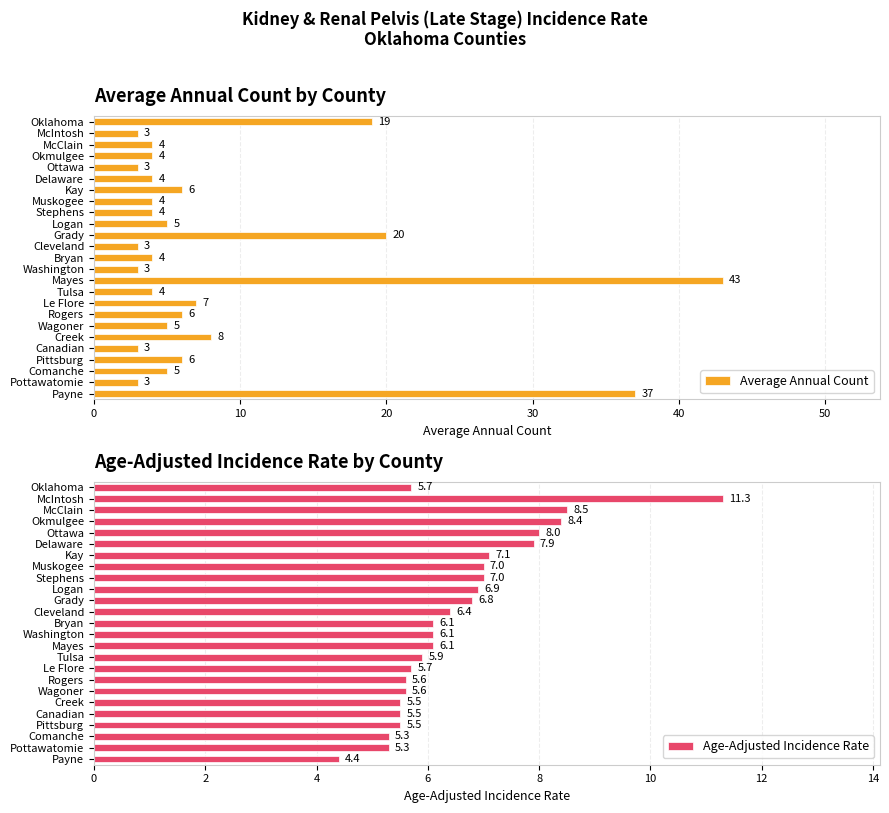

How many data points in Average Annual Count are less than 4?

6